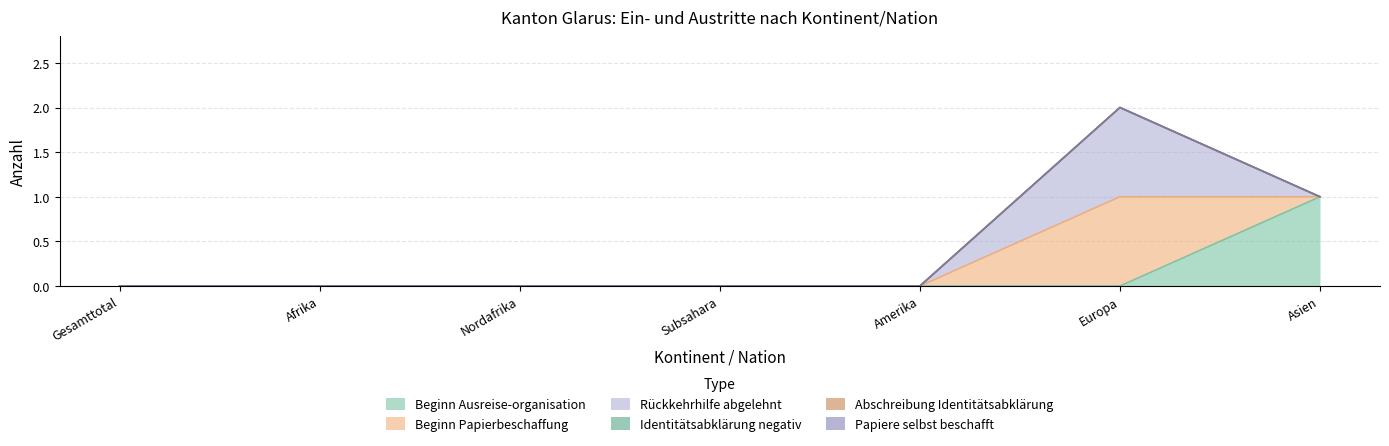

Reading right to left, what are all the values shown in this chart?

Beginn Ausreise-organisation: 1	0	0	0	0	0	0
Beginn Papierbeschaffung: 0	1	0	0	0	0	0
Rückkehrhilfe abgelehnt: 0	1	0	0	0	0	0
Identitätsabklärung negativ: 0	0	0	0	0	0	0
Abschreibung Identitätsabklärung: 0	0	0	0	0	0	0
Papiere selbst beschafft: 0	0	0	0	0	0	0